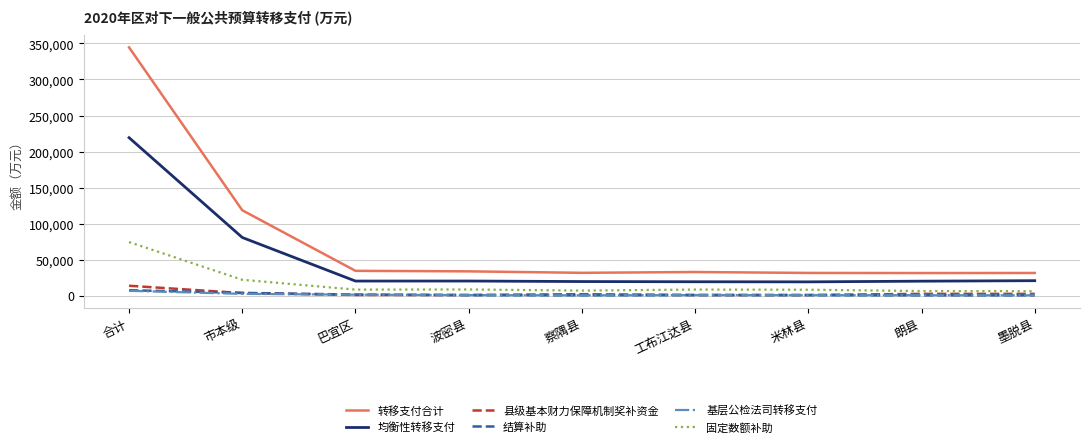

Is the value of 固定数额补助 at 合计 greater than the value of 基层公检法司转移支付 at 工布江达县?

Yes